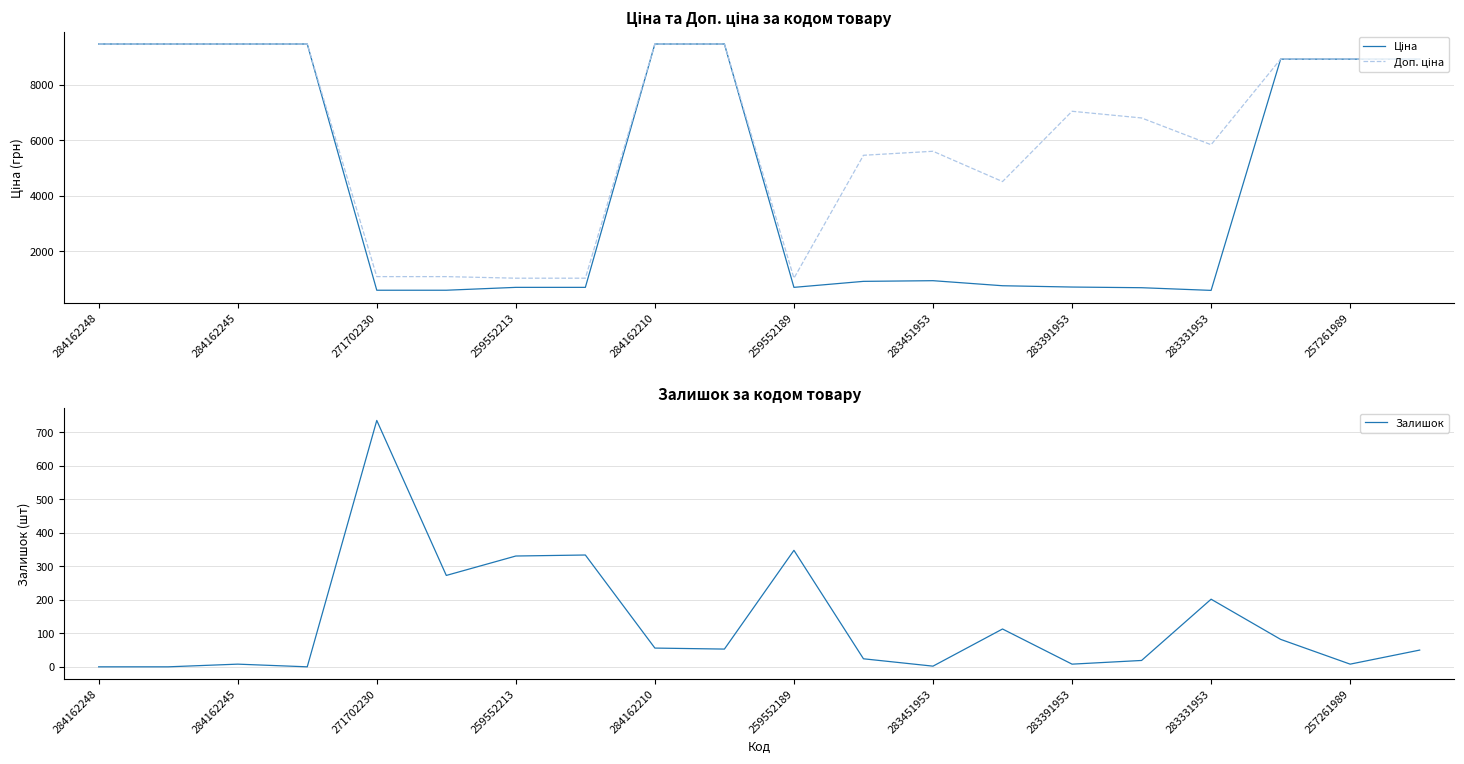

True or false: Залишок has a value of 8 at 283391953.

True